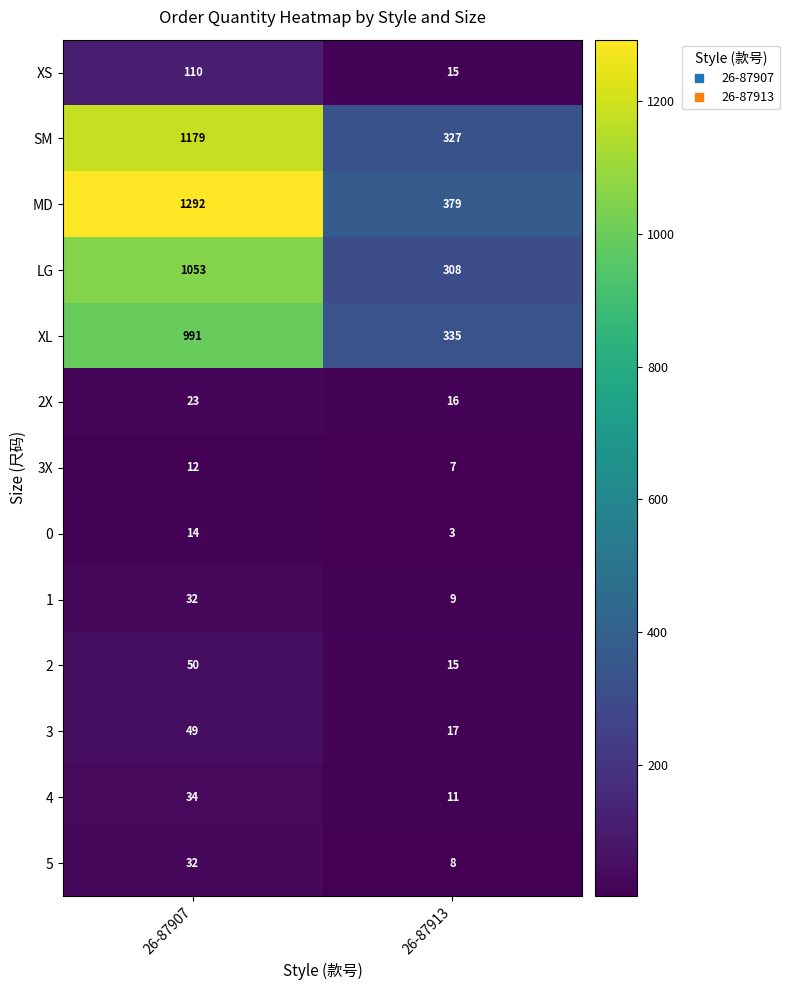

Which series changed the most between 26-87907 and 26-87913?

MD